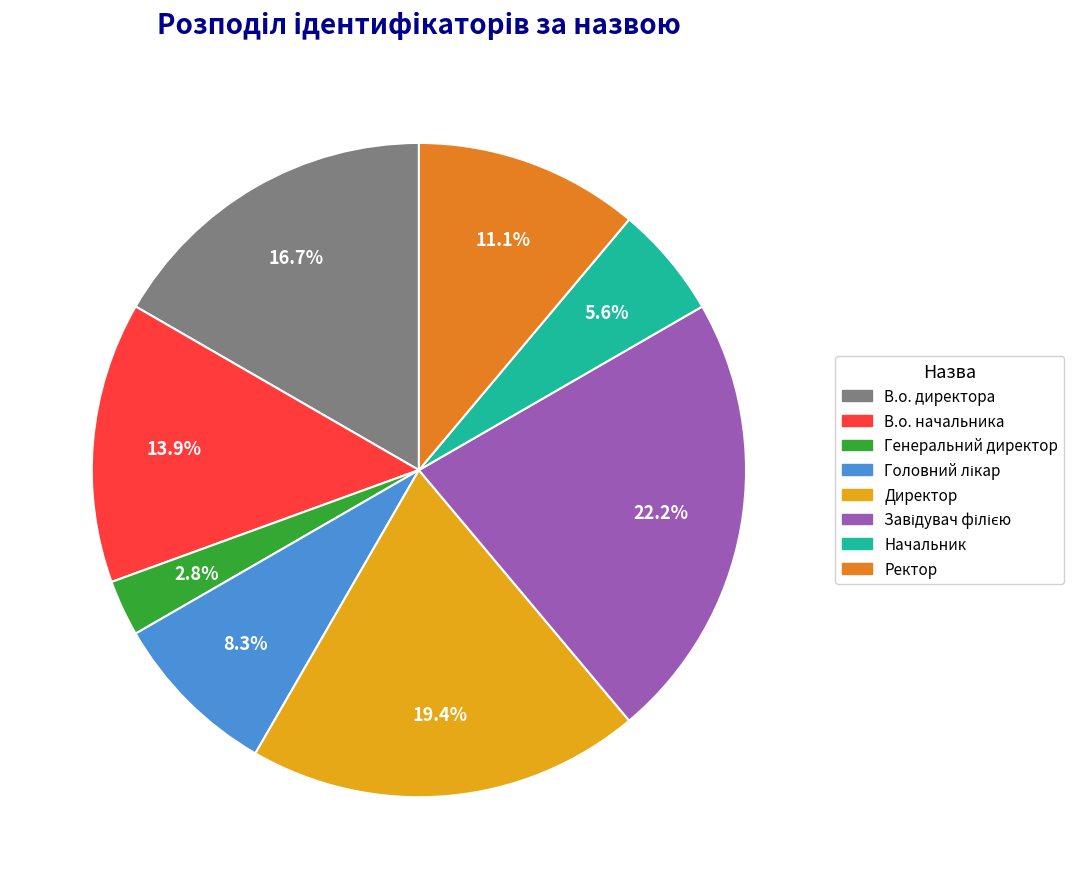

Is there a majority slice in this chart?

No